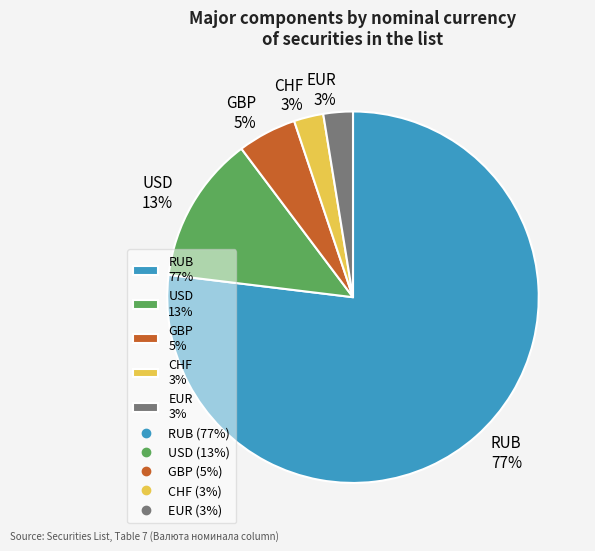

Does EUR account for over 50% of the chart?

No